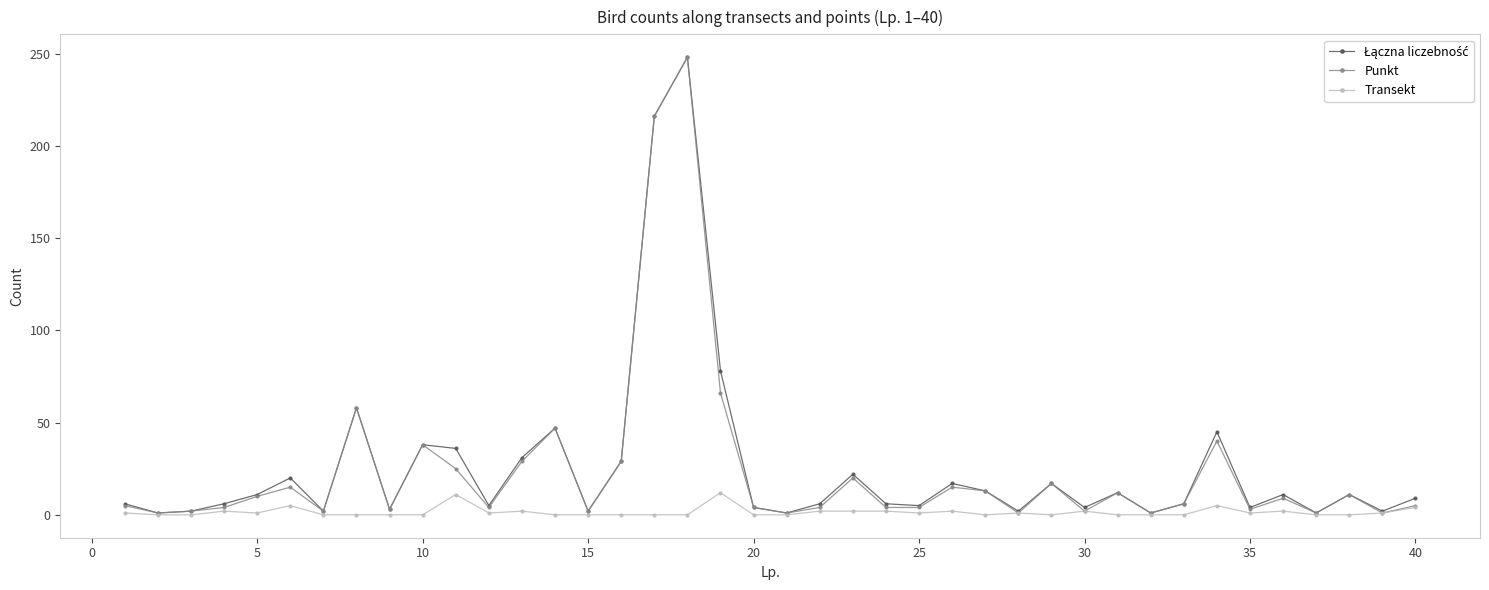

True or false: Punkt has more than 0 points higher than both neighbors.

True